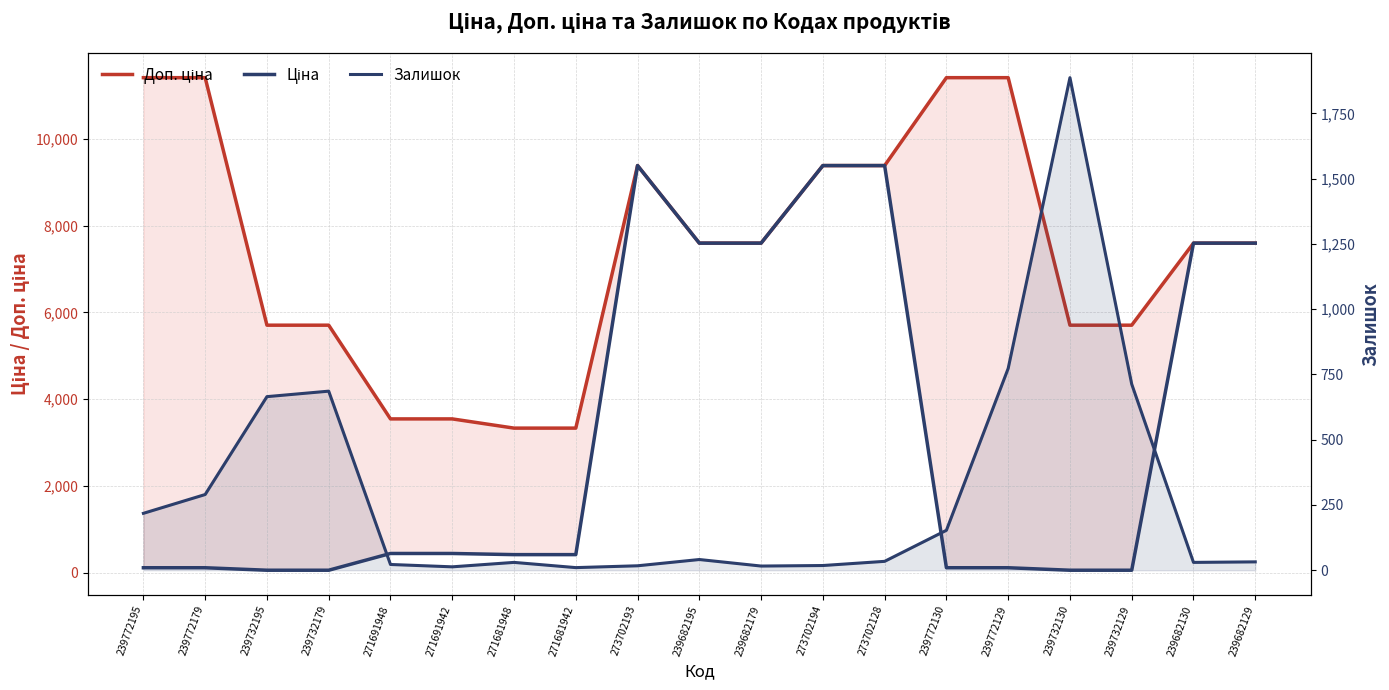

At which category does the chart reach its minimum across all series?

271681942